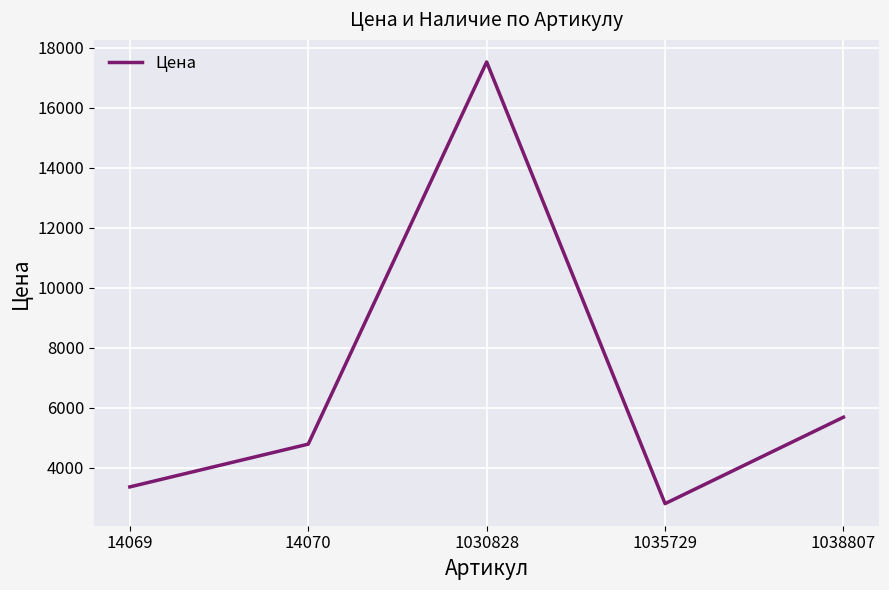

Which label corresponds to the smallest value in the chart?

1035729